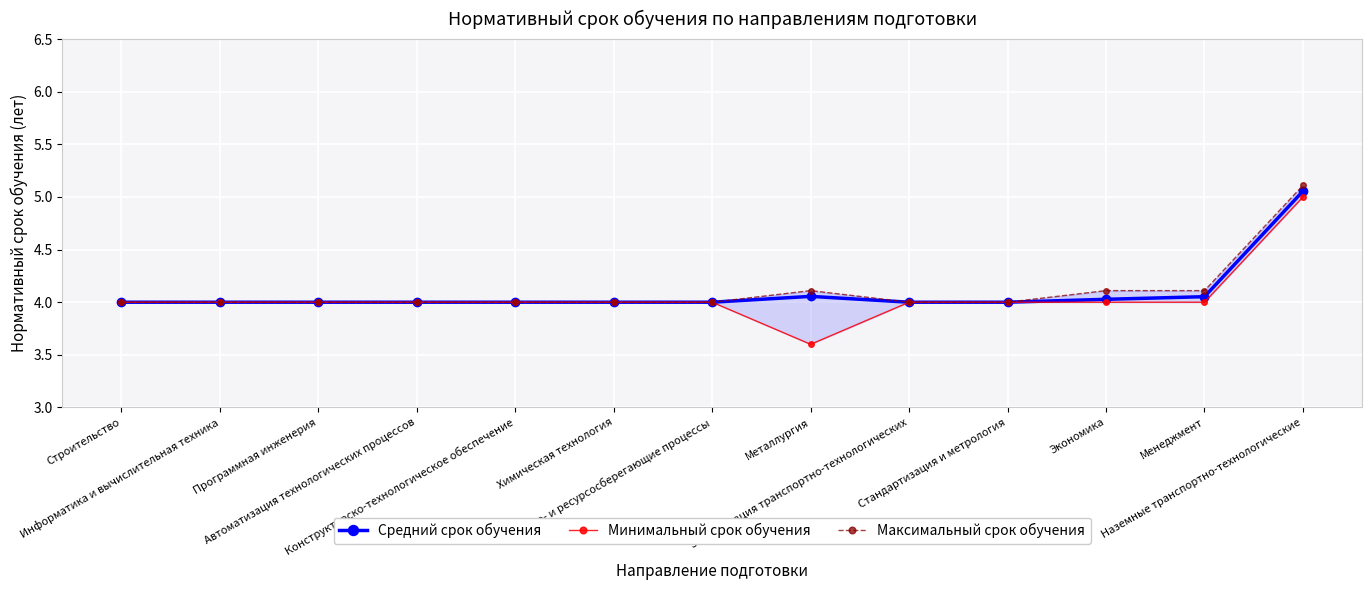

Is it true that Максимальный срок обучения equals 4.0 at Программная инженерия?

True